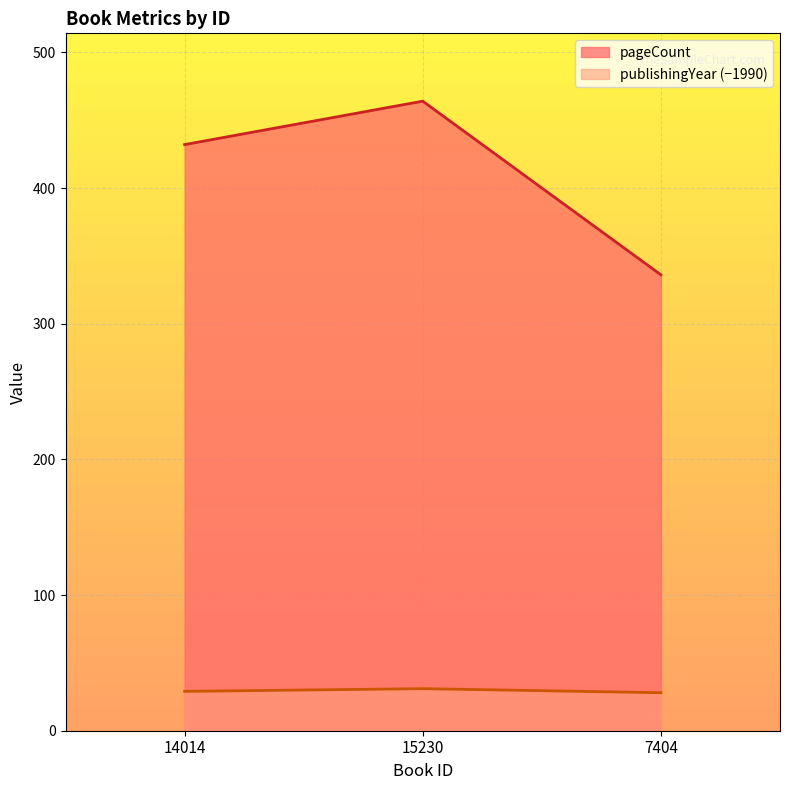

Which has a higher value, 15230 or 14014?

15230